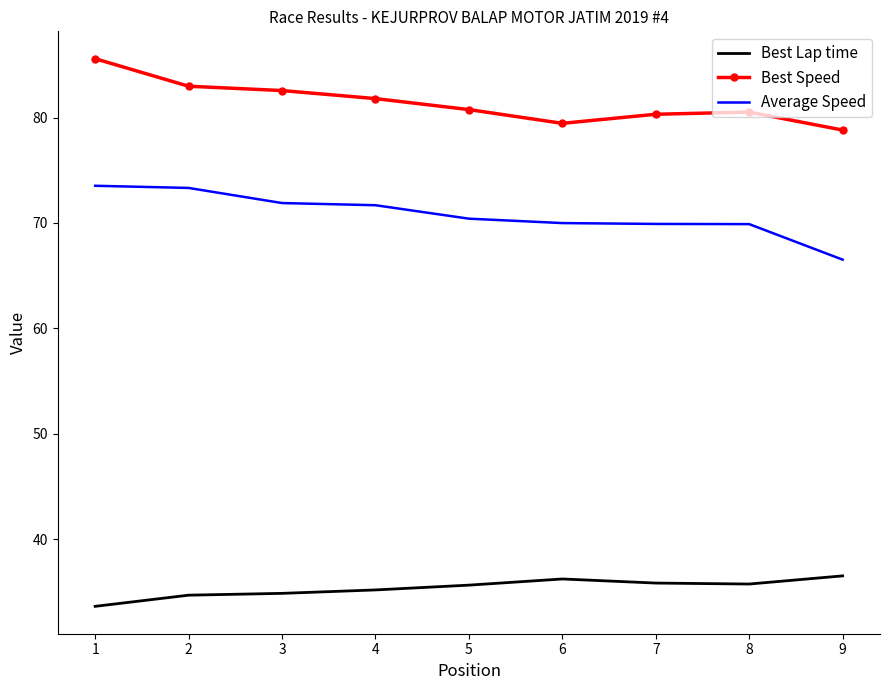

What is the difference between the second highest and second lowest values in the Best Lap time series?

1.5